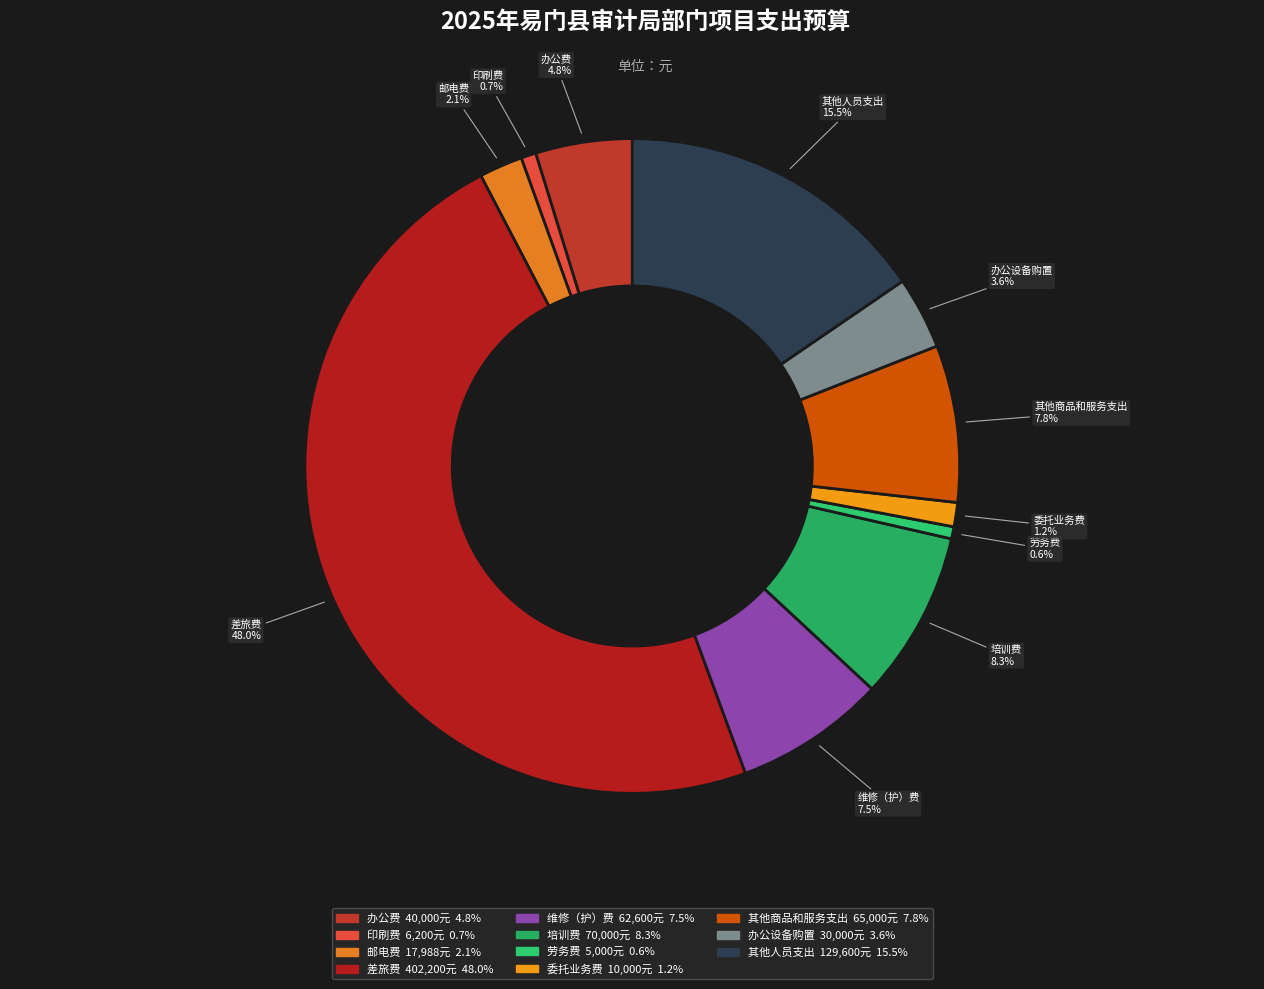

Is there a majority slice in this chart?

No